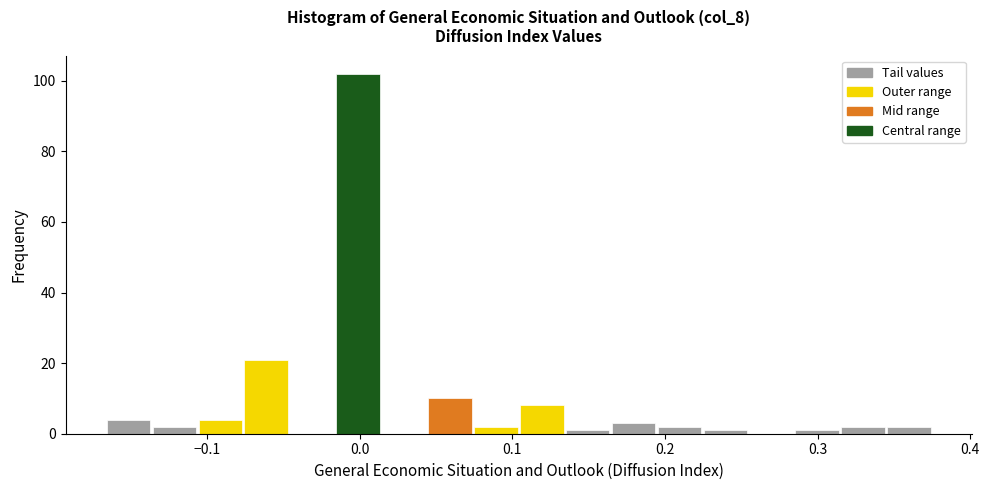

Around what value on the x-axis is the tallest bar? Give the approximate position of its centre, as read against the axis.

0.00